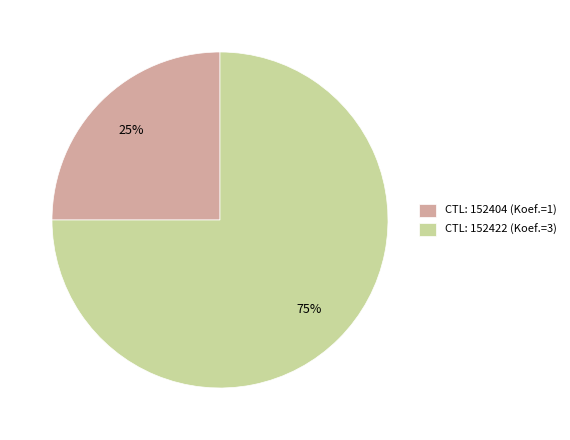

Which has a higher value, CTL: 152422 (Koef.=3) or CTL: 152404 (Koef.=1)?

CTL: 152422 (Koef.=3)